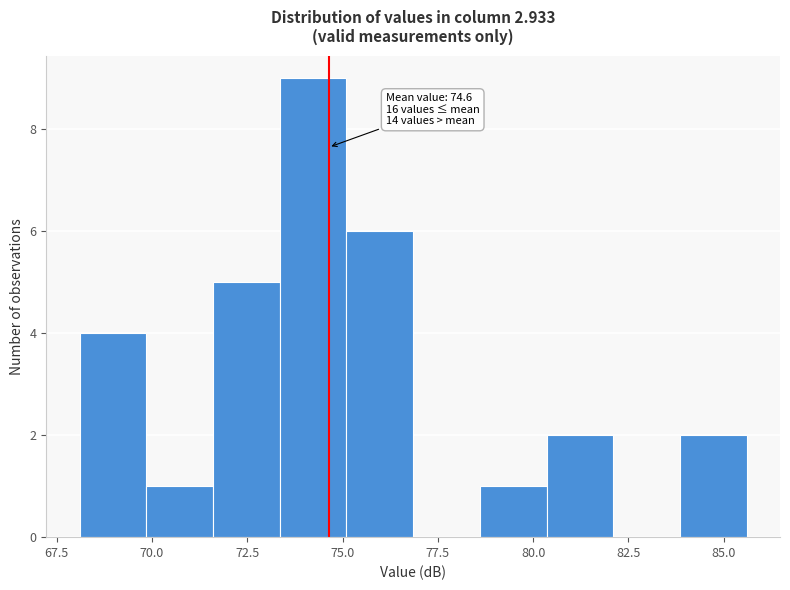

Read against the x-axis, roughly where is the centre of the tallest bar?

74.0